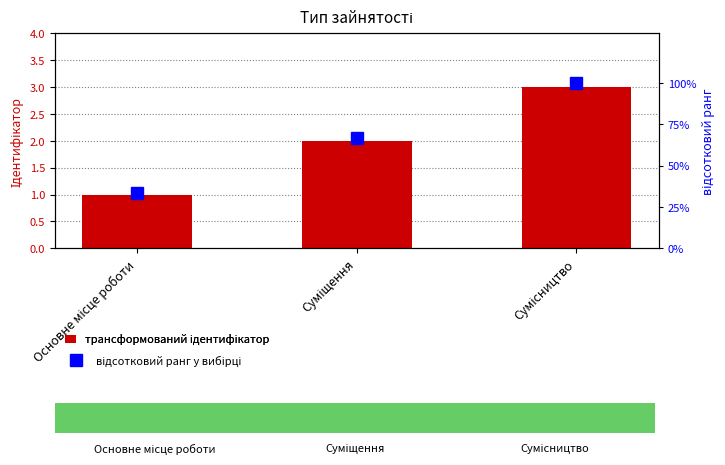

List the series in order of their peak value, highest first.

відсотковий ранг, Ідентифікатор